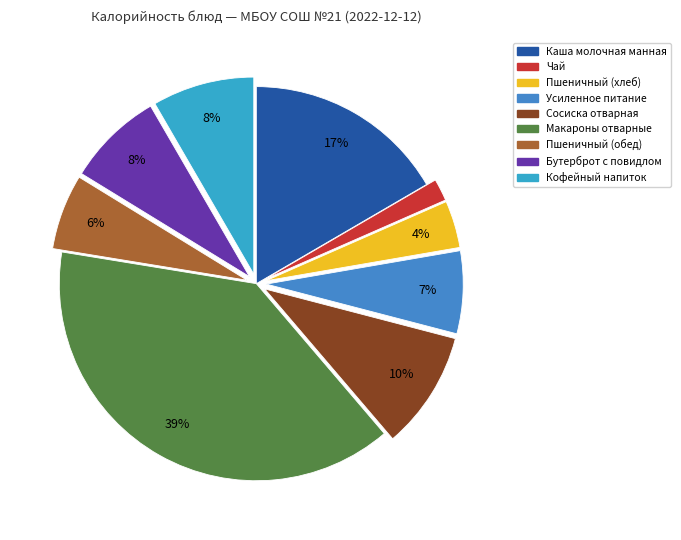

Is the sum of Макароны отварные and Пшеничный (обед) greater than half?

No